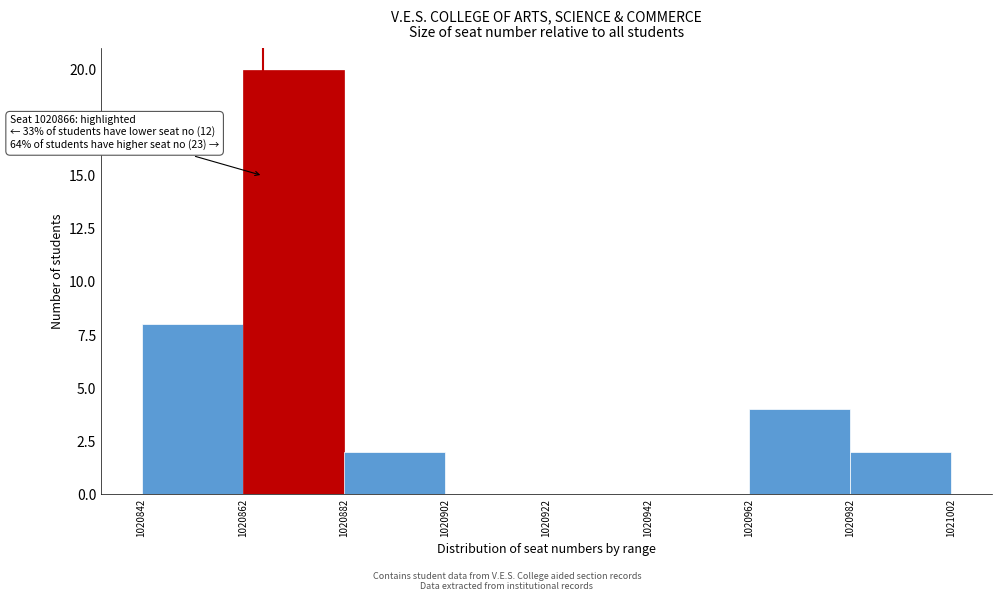

Which range on the x-axis has the tallest bar?

1020862 to 1020882